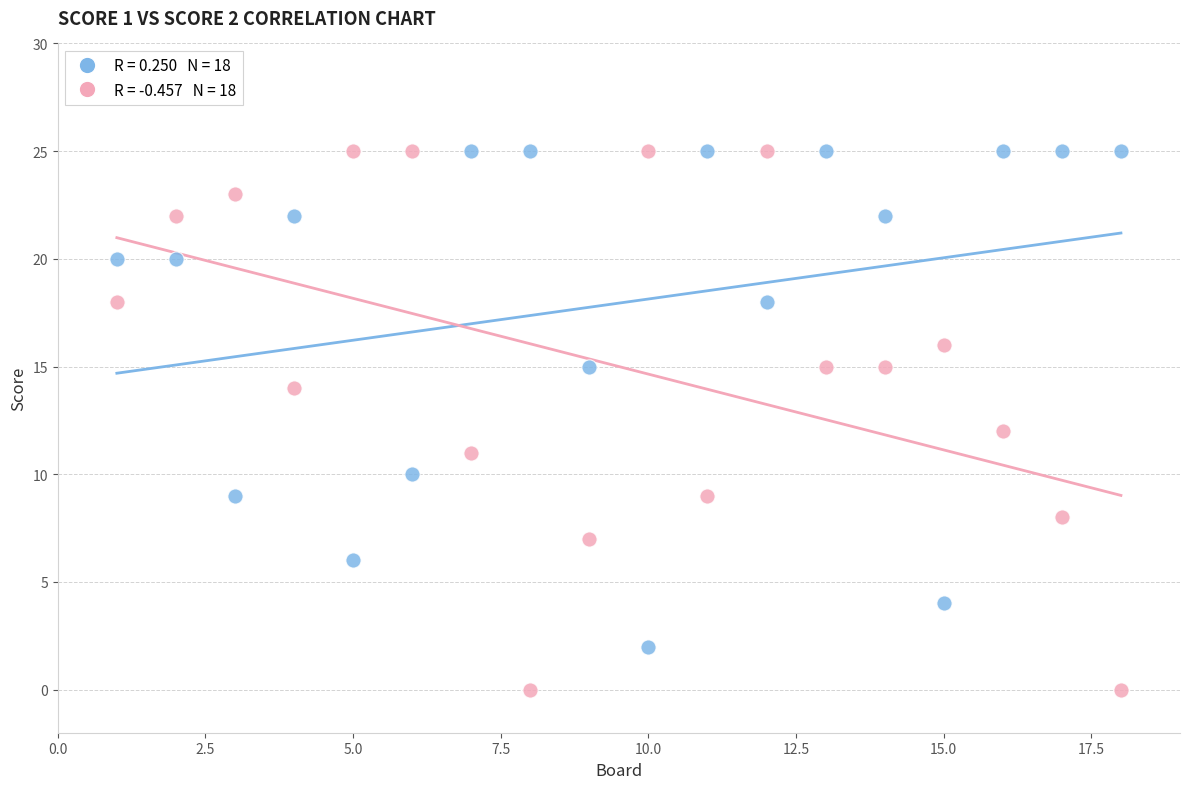

Across all data points, what is the range of X values (max minus min)?

17